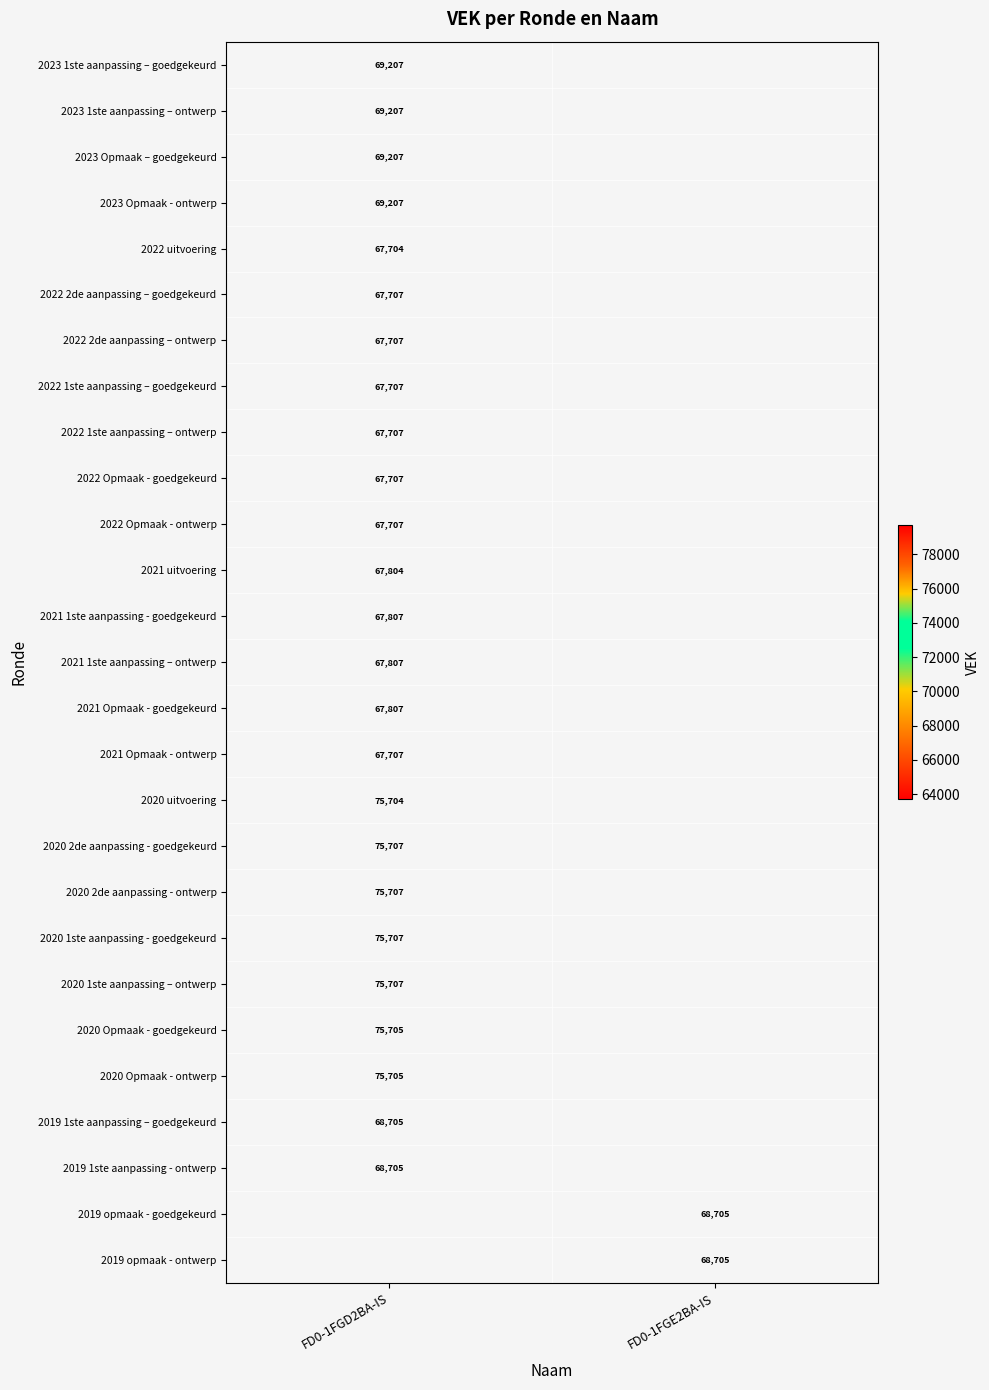

True or false: 2022 2de aanpassing – ontwerp has a value of 67707 at FD0-1FGD2BA-IS.

True